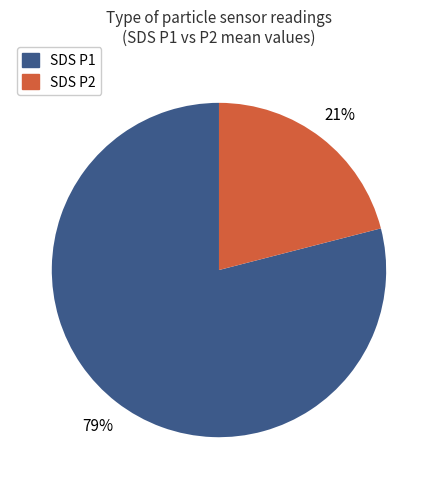

To the nearest percent, what is the average slice percentage?

50%